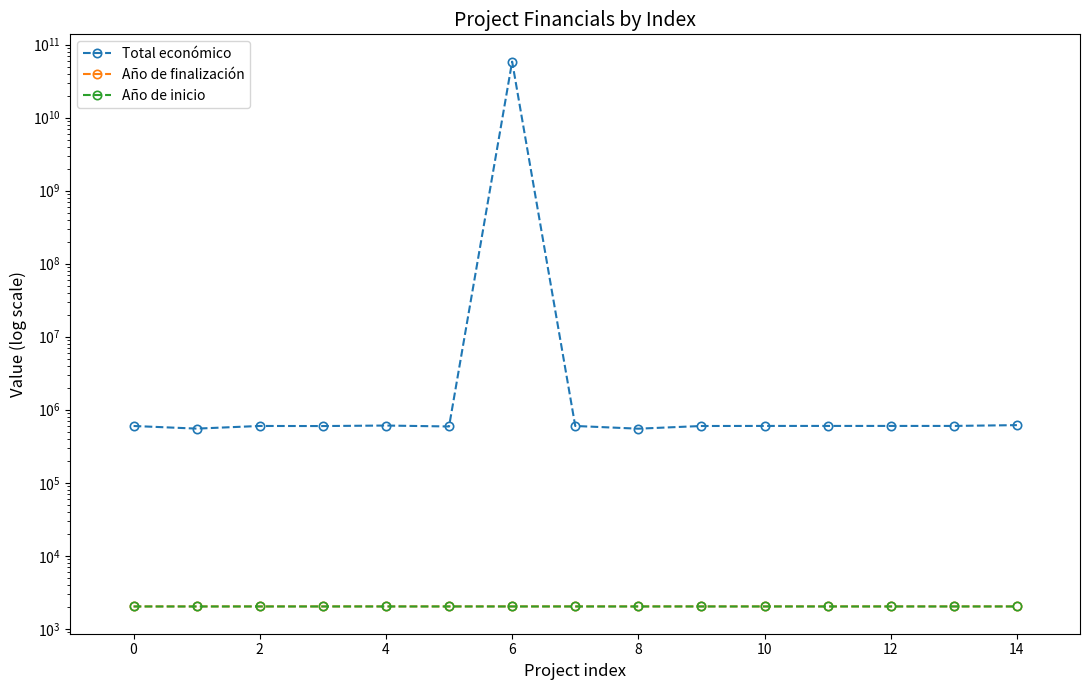

What is the highest value of the Total económico series?

58462941715